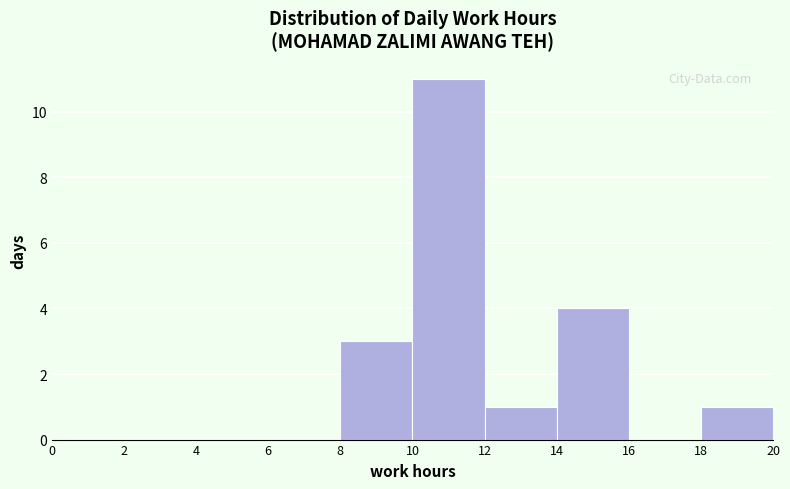

Reading left to right, transcribe this chart: for each bar, give the range it covers on the x-axis and its height. The values are not printed on the chart, so give them approximately, as read against the axis.

0 to 2: 0
2 to 4: 0
4 to 6: 0
6 to 8: 0
8 to 10: 3
10 to 12: 11
12 to 14: 1
14 to 16: 4
16 to 18: 0
18 to 20: 1